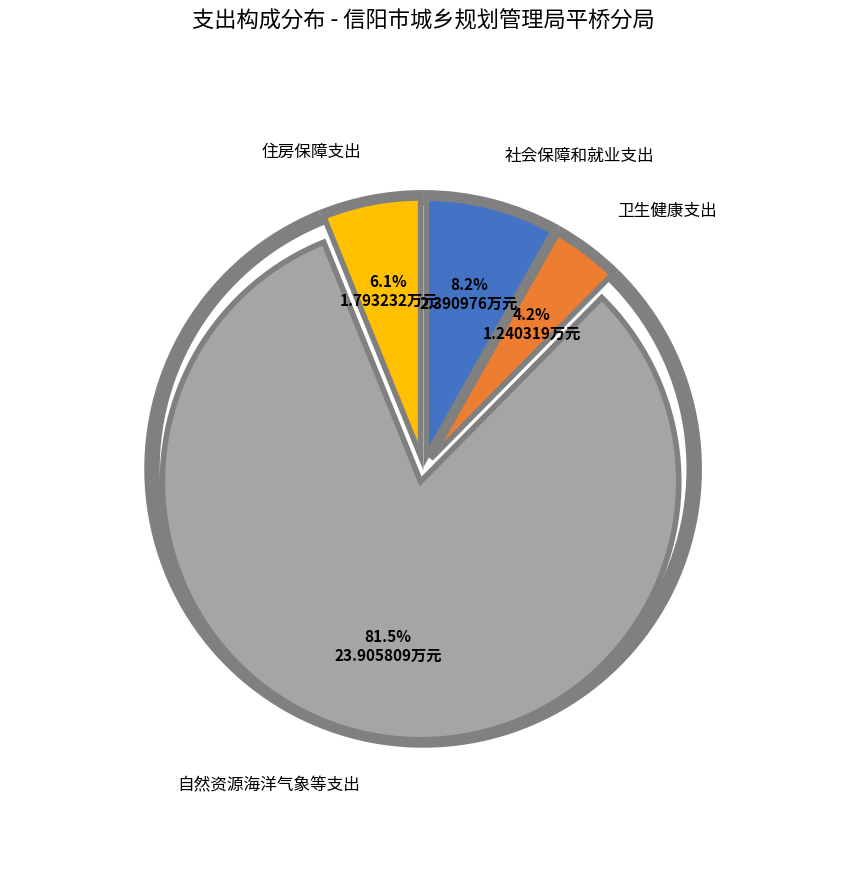

Does 自然资源海洋气象等支出 account for over 50% of the chart?

Yes